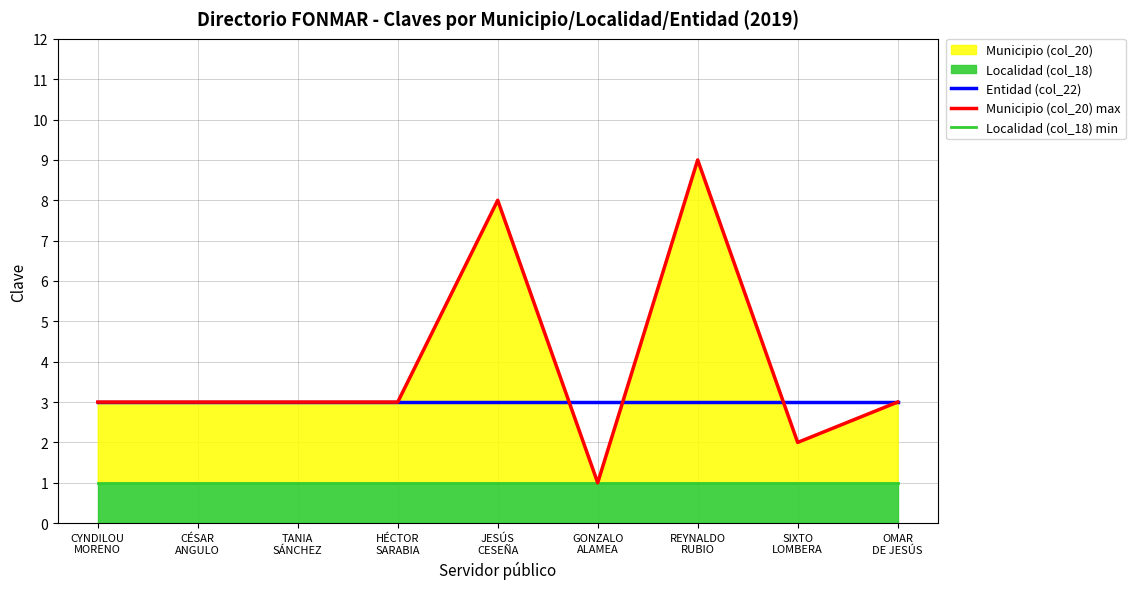

List the labels in order of Entidad (col_22) value, largest first.

CYNDILOU
MORENO, CÉSAR
ANGULO, TANIA
SÁNCHEZ, HÉCTOR
SARABIA, JESÚS
CESEÑA, GONZALO
ALAMEA, REYNALDO
RUBIO, SIXTO
LOMBERA, OMAR
DE JESÚS